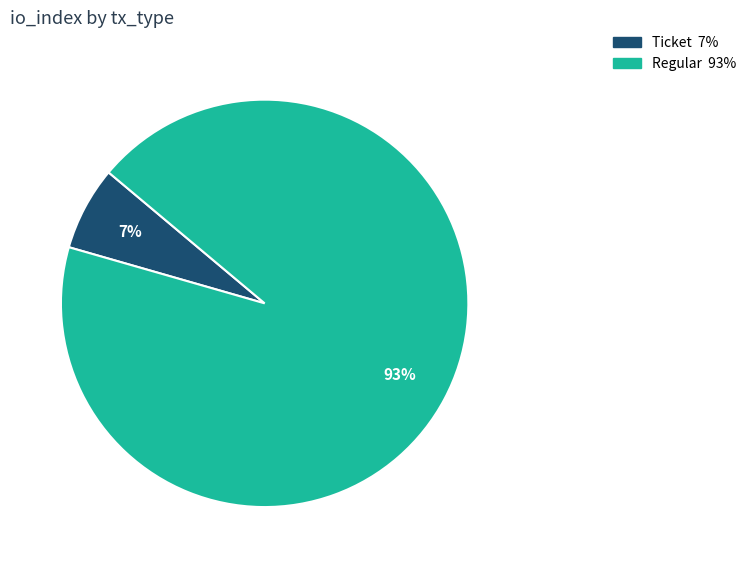

Between Regular and Ticket, which is larger?

Regular